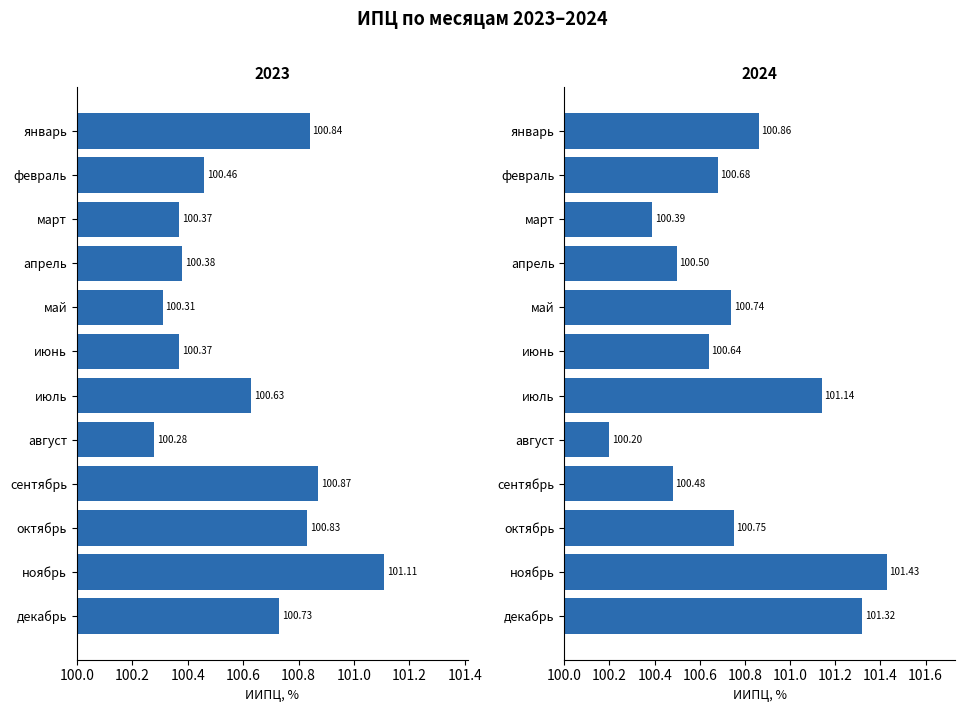

At which category is the sum across all series the highest?

ноябрь